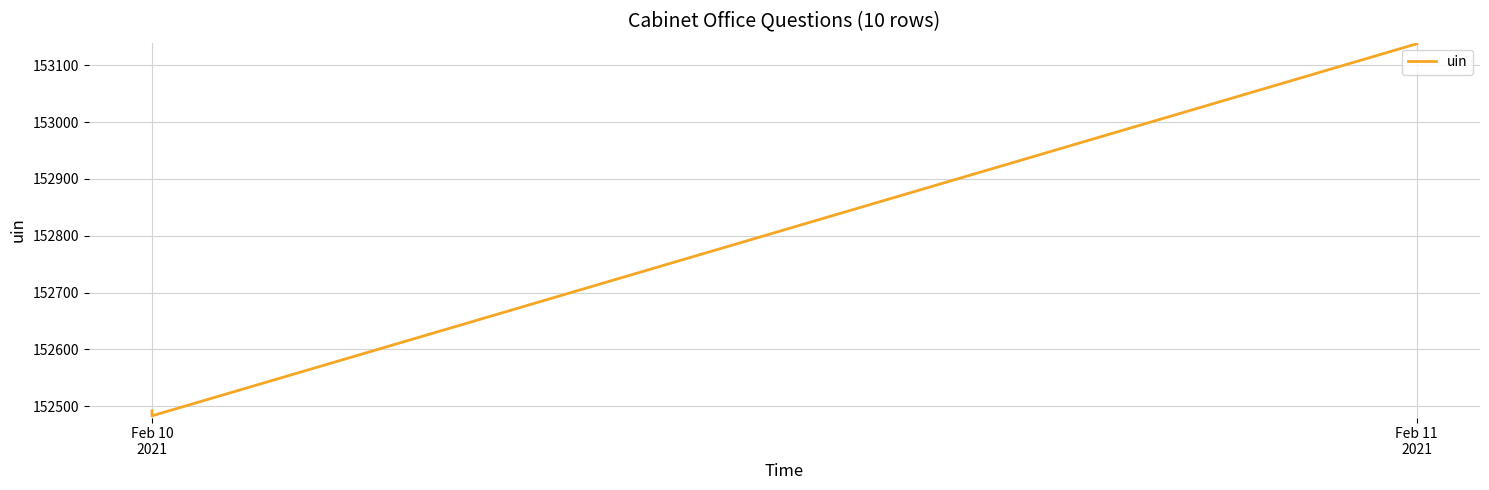

What is the average value?

152553